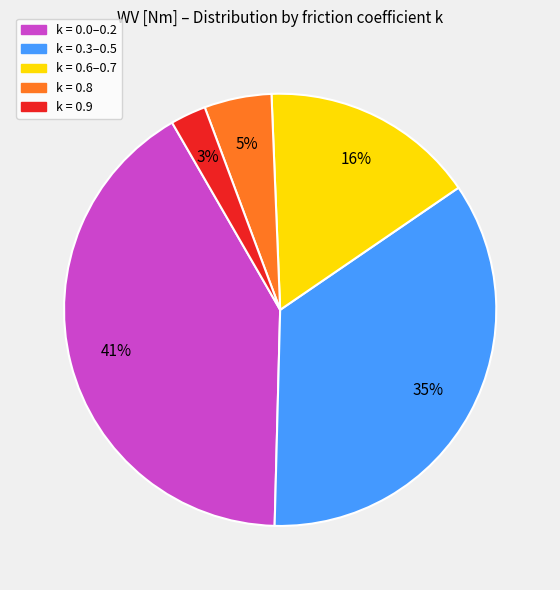

To the nearest percent, what is the average slice percentage?

20%